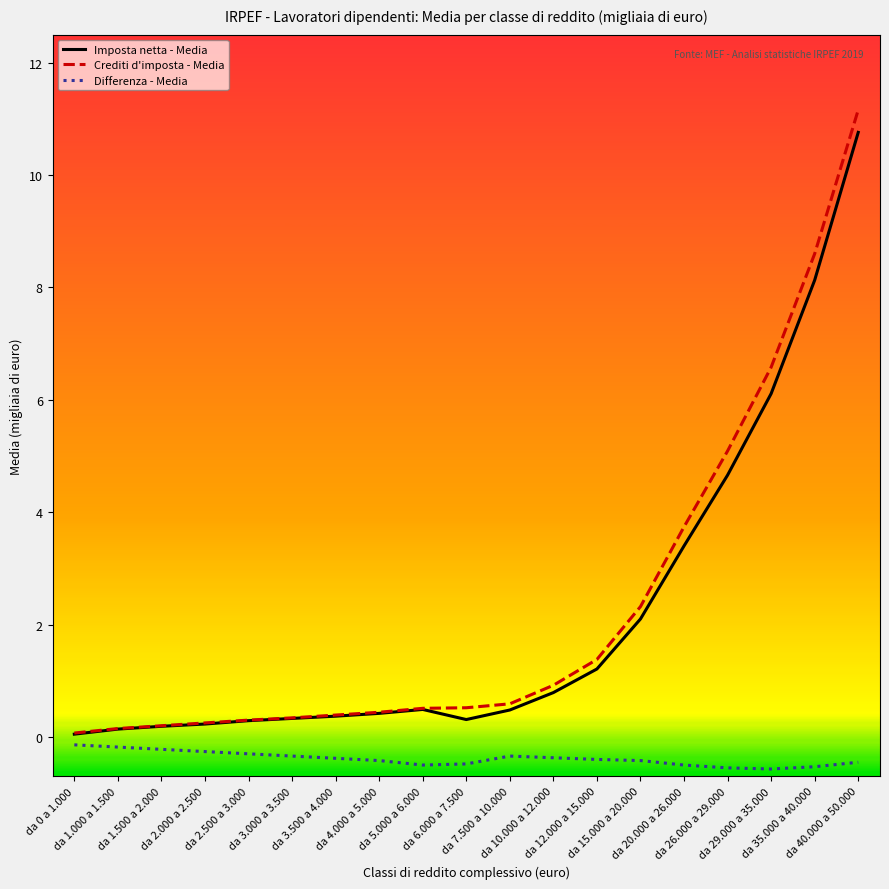

At which category does the chart reach its peak across all series?

da 40.000 a 50.000